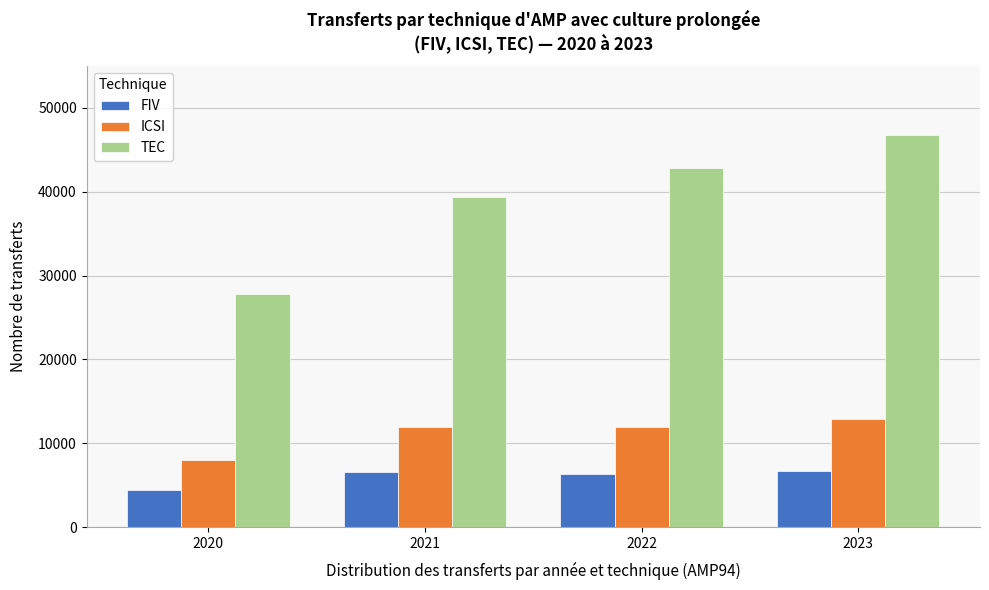

What is the sum of the ICSI values at 2020 and 2021?

19913